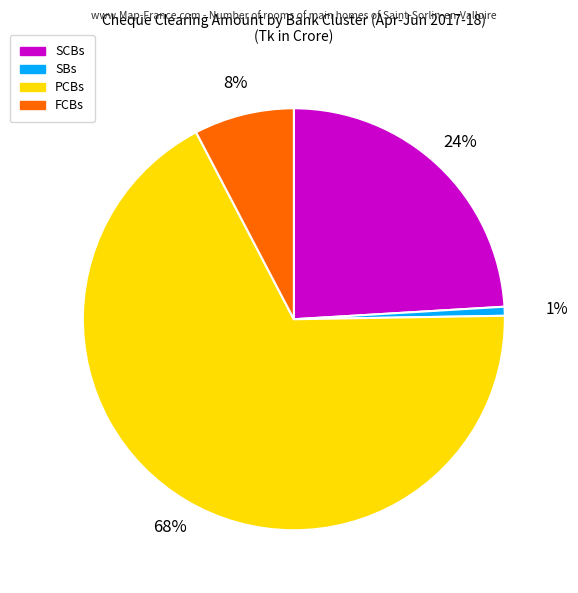

Is the sum of SCBs and SBs greater than half?

No